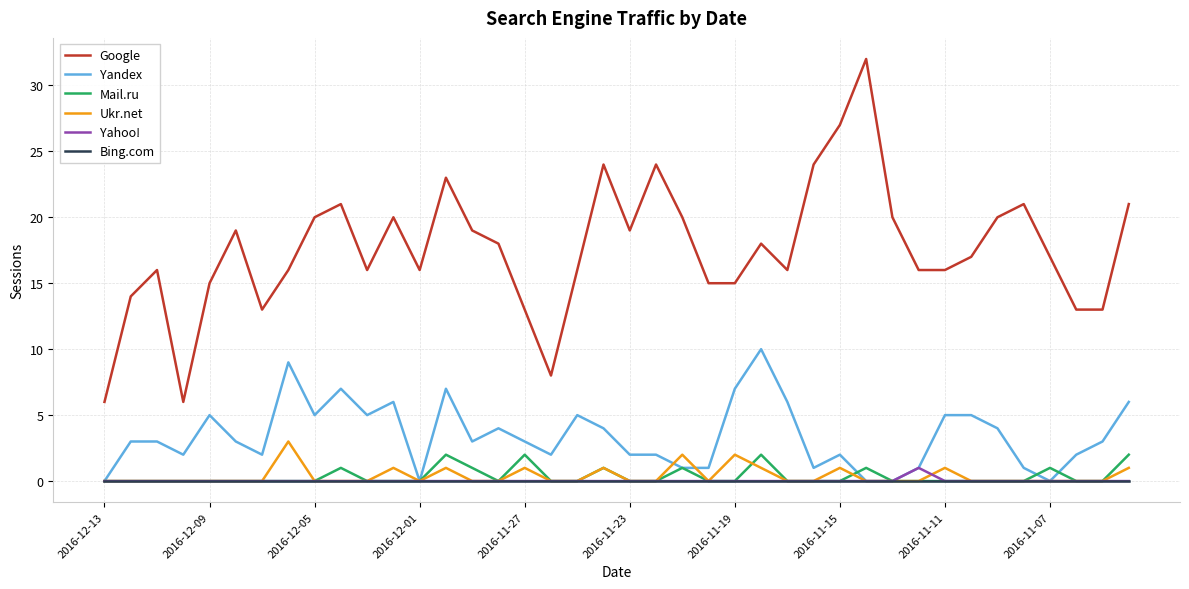

What is the greatest value displayed?

32